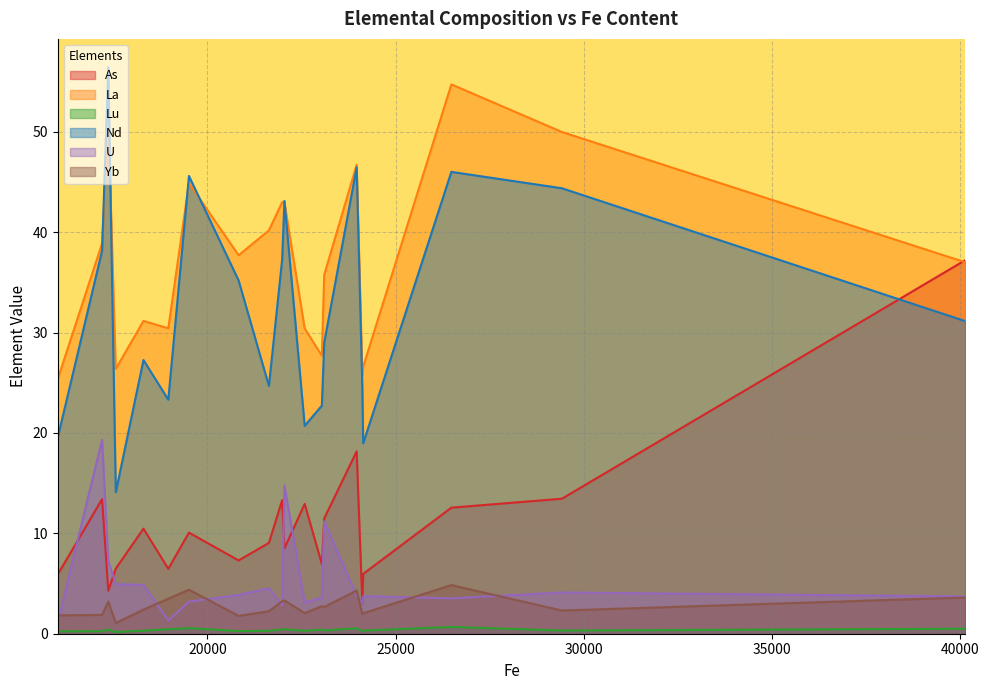

True or false: U has more than 2 points higher than both neighbors.

True